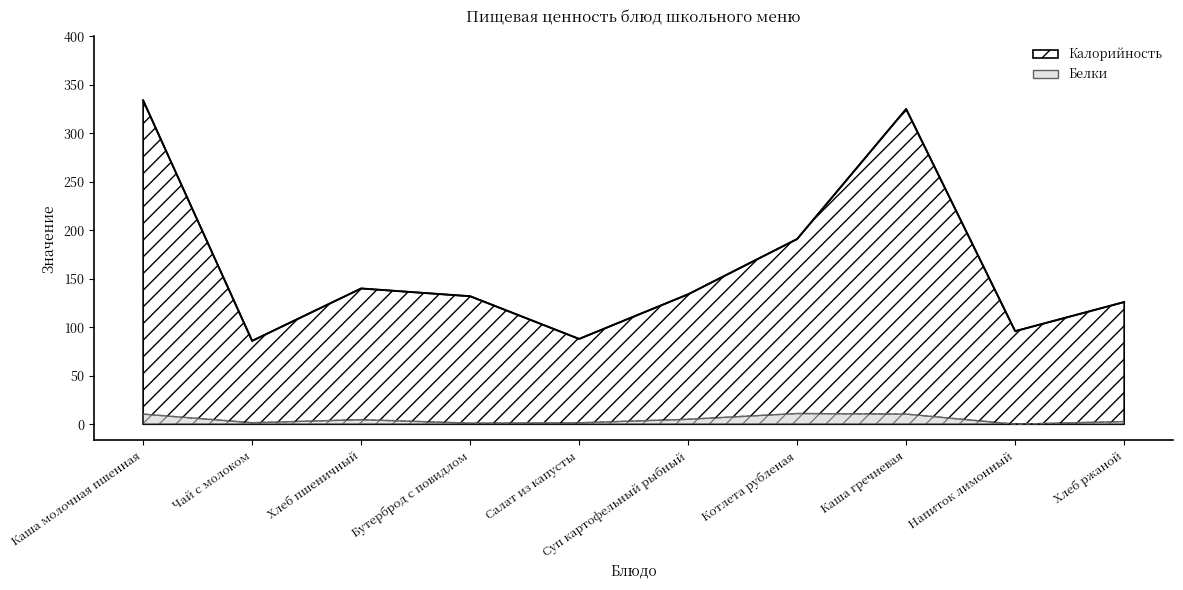

List the series in order of their overall mean, lowest first.

Белки, Калорийность